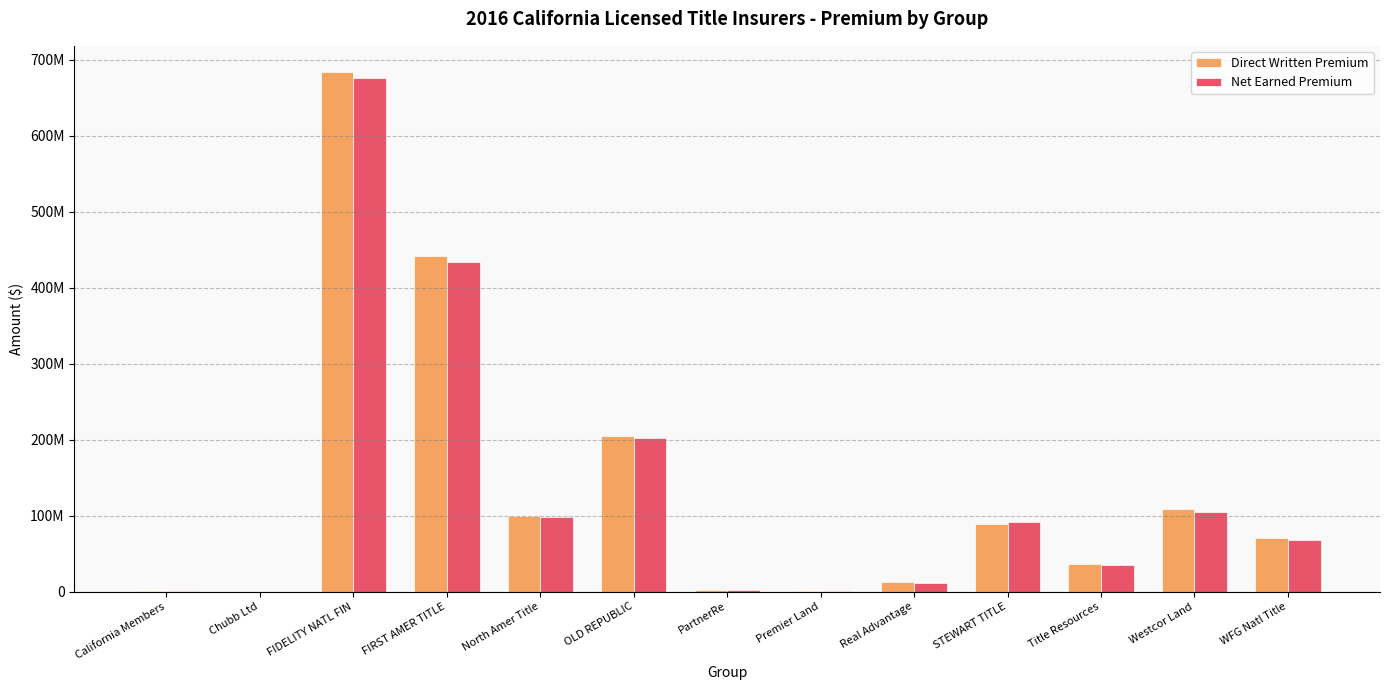

What are all the series names shown in the legend?

Direct Written Premium, Net Earned Premium